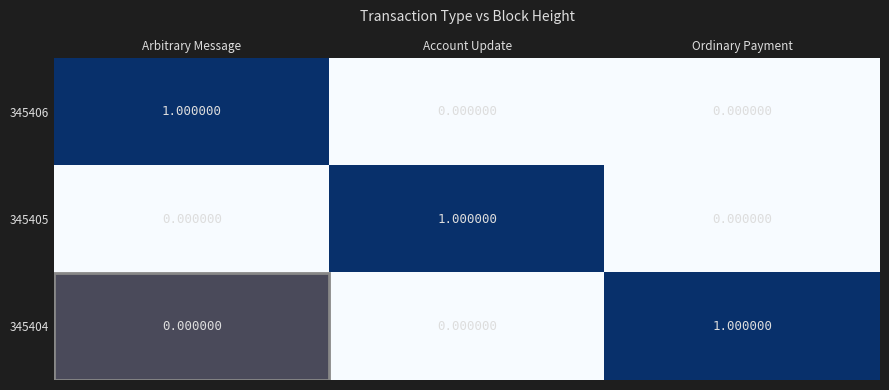

At how many categories does at least one series exceed 0?

3